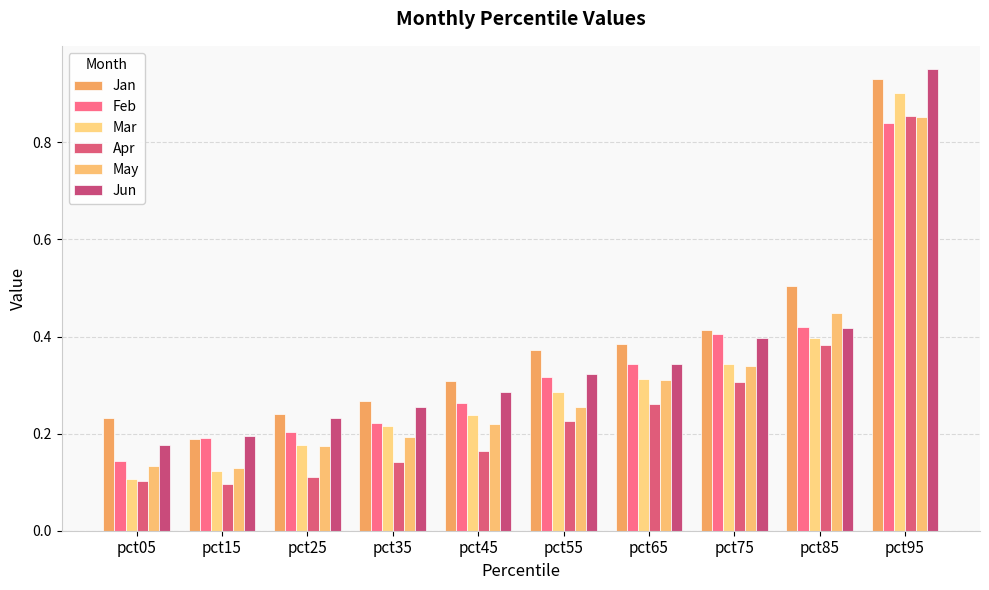

At which label does Jan reach its peak?

pct95